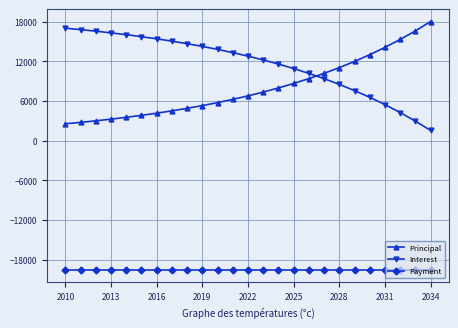

True or false: Interest and Payment cross at least once.

False